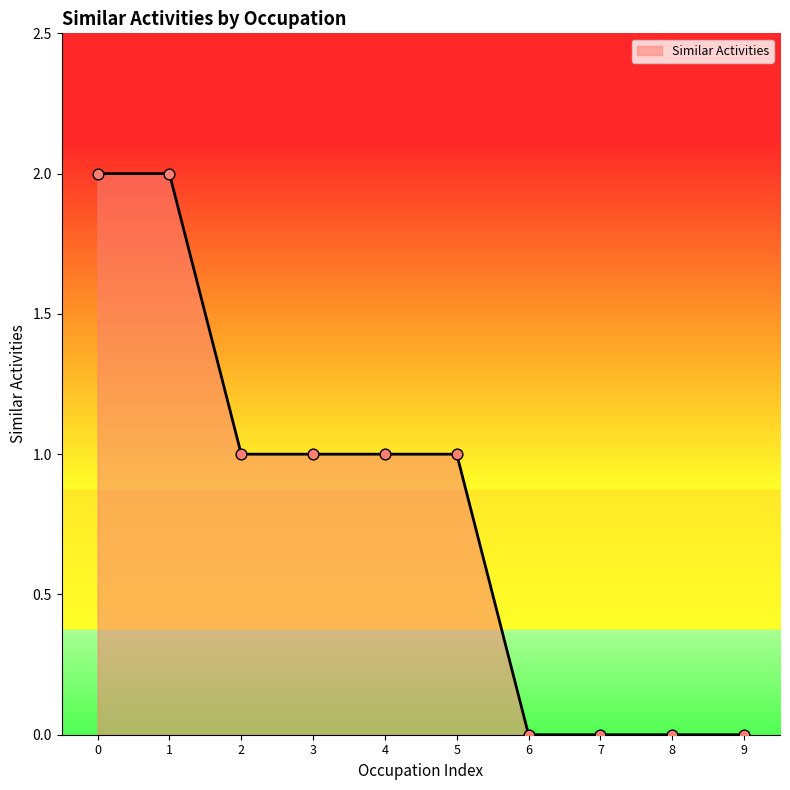

Which has a higher value, 9 or 4?

4